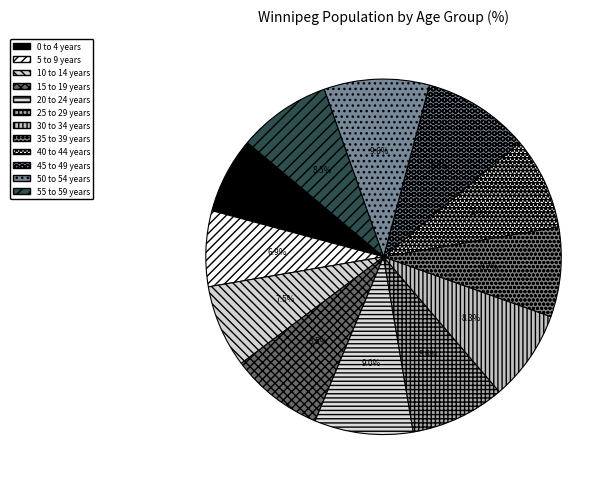

How many slices are in this pie chart?

12